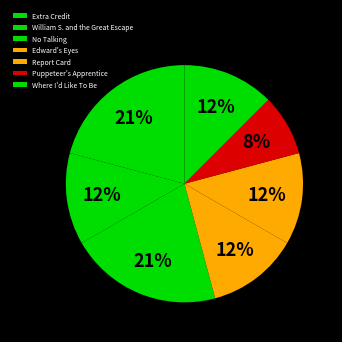

To the nearest percent, what is the average slice percentage?

14%